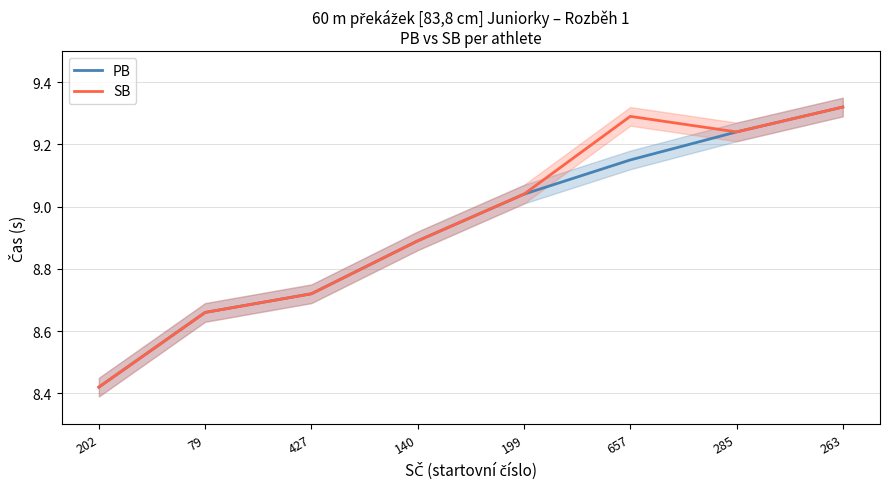

What is the difference between the PB values at 202 and 427?

0.3